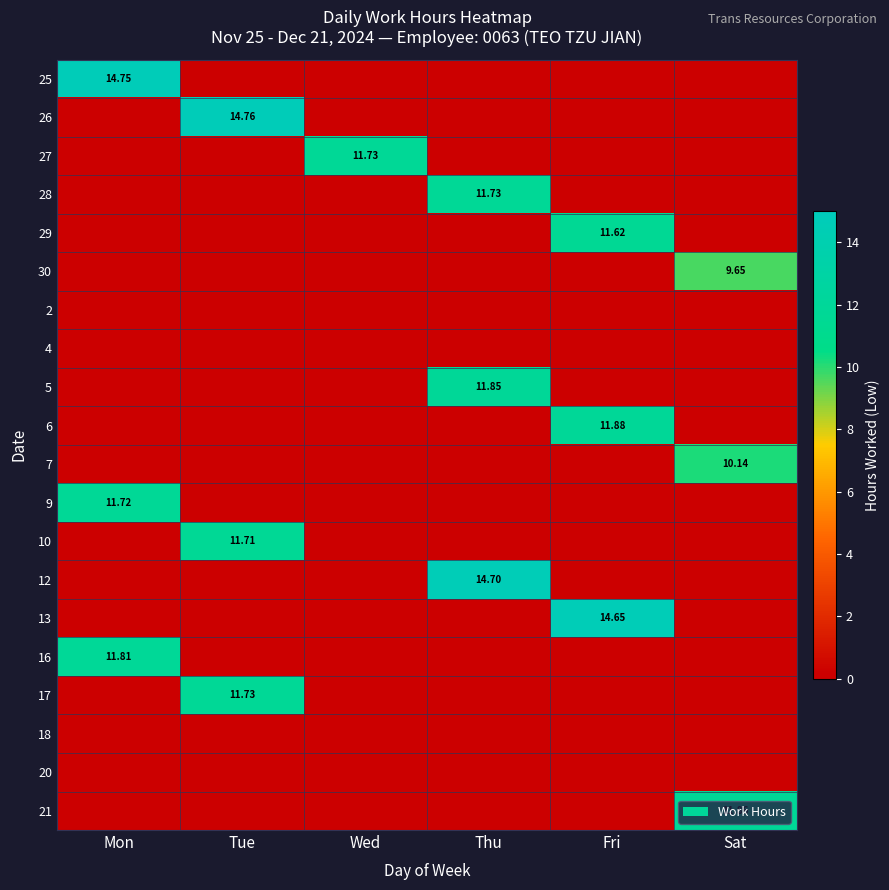

Rank the series by their maximum value, from highest to lowest.

26, 25, 12, 13, 6, 21, 5, 16, 27, 28, 17, 9, 10, 29, 7, 30, 2, 4, 18, 20